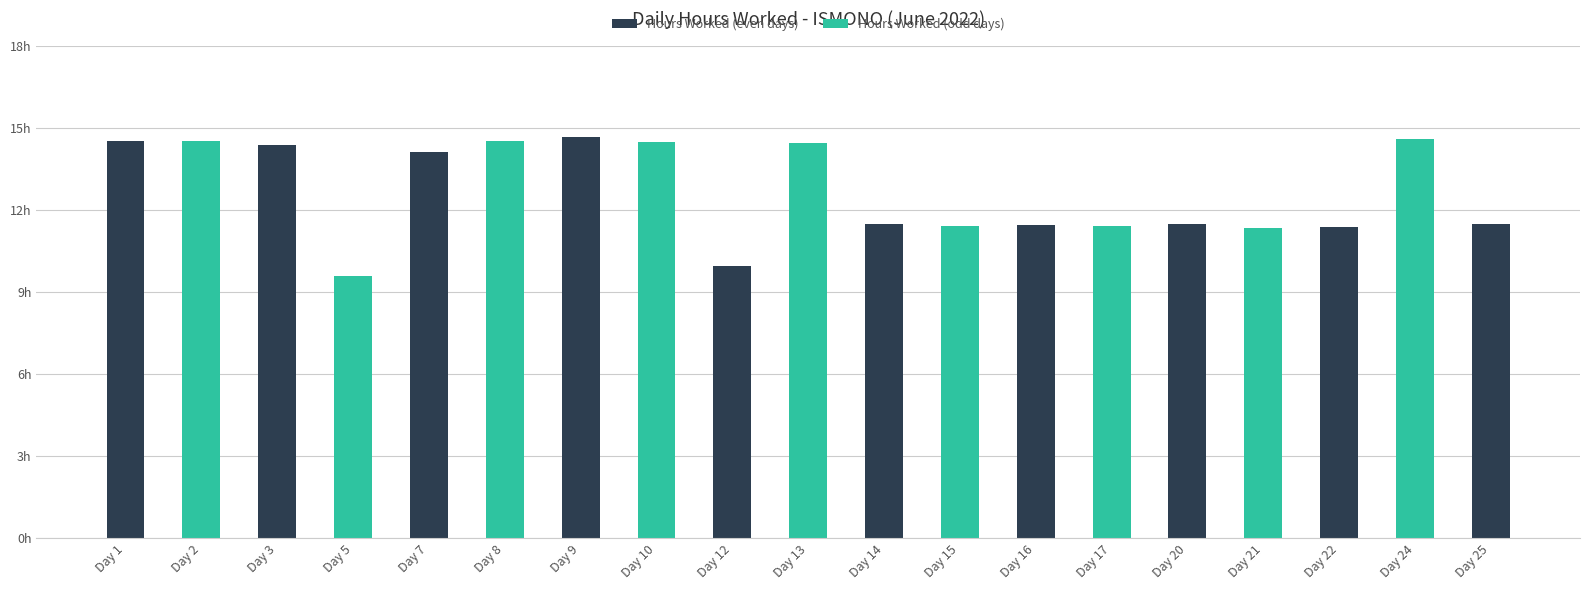

The chart shows a value of 6.0 at Day 1. True or false?

False